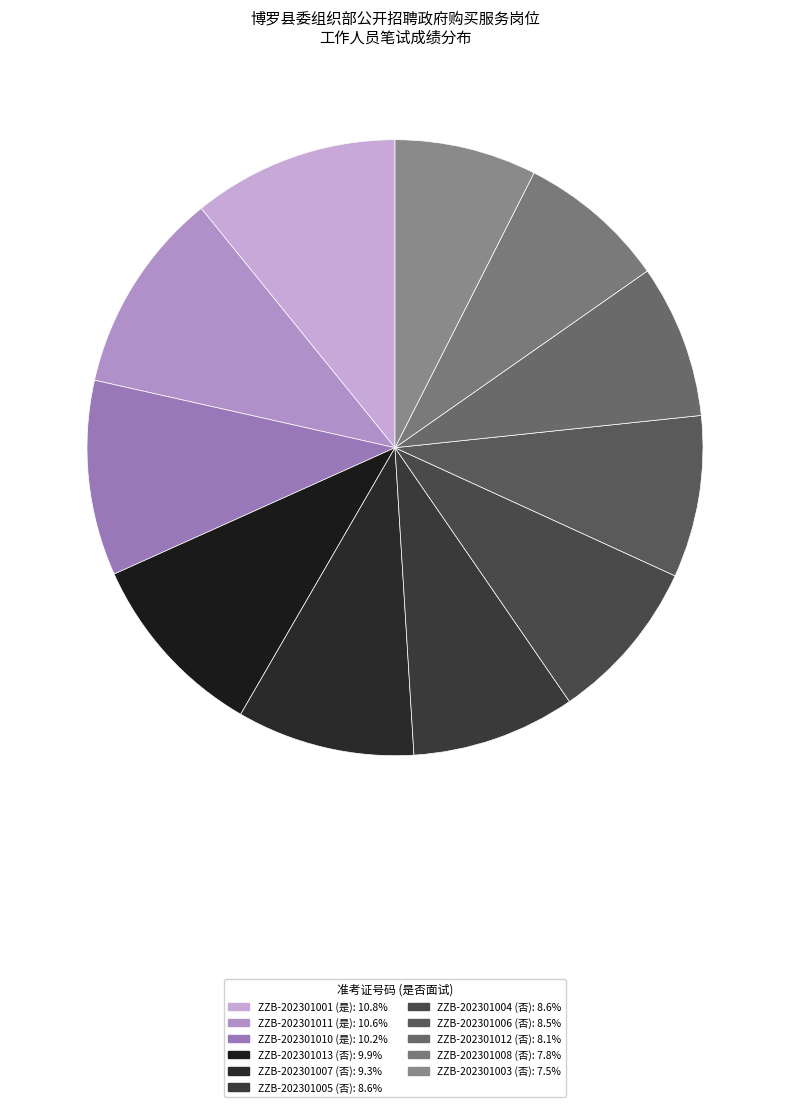

Which slice is the smallest?

ZZB-202301003